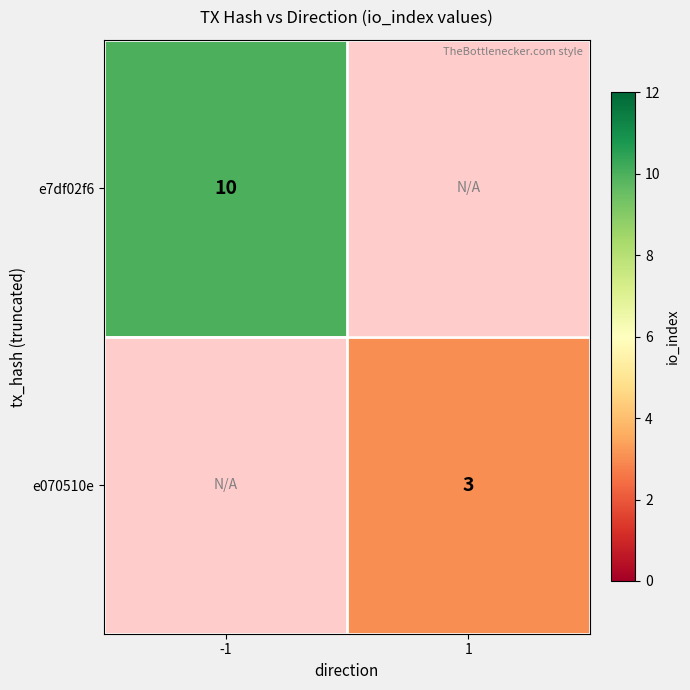

Is it true that e7df02f6 equals 3 at -1?

False